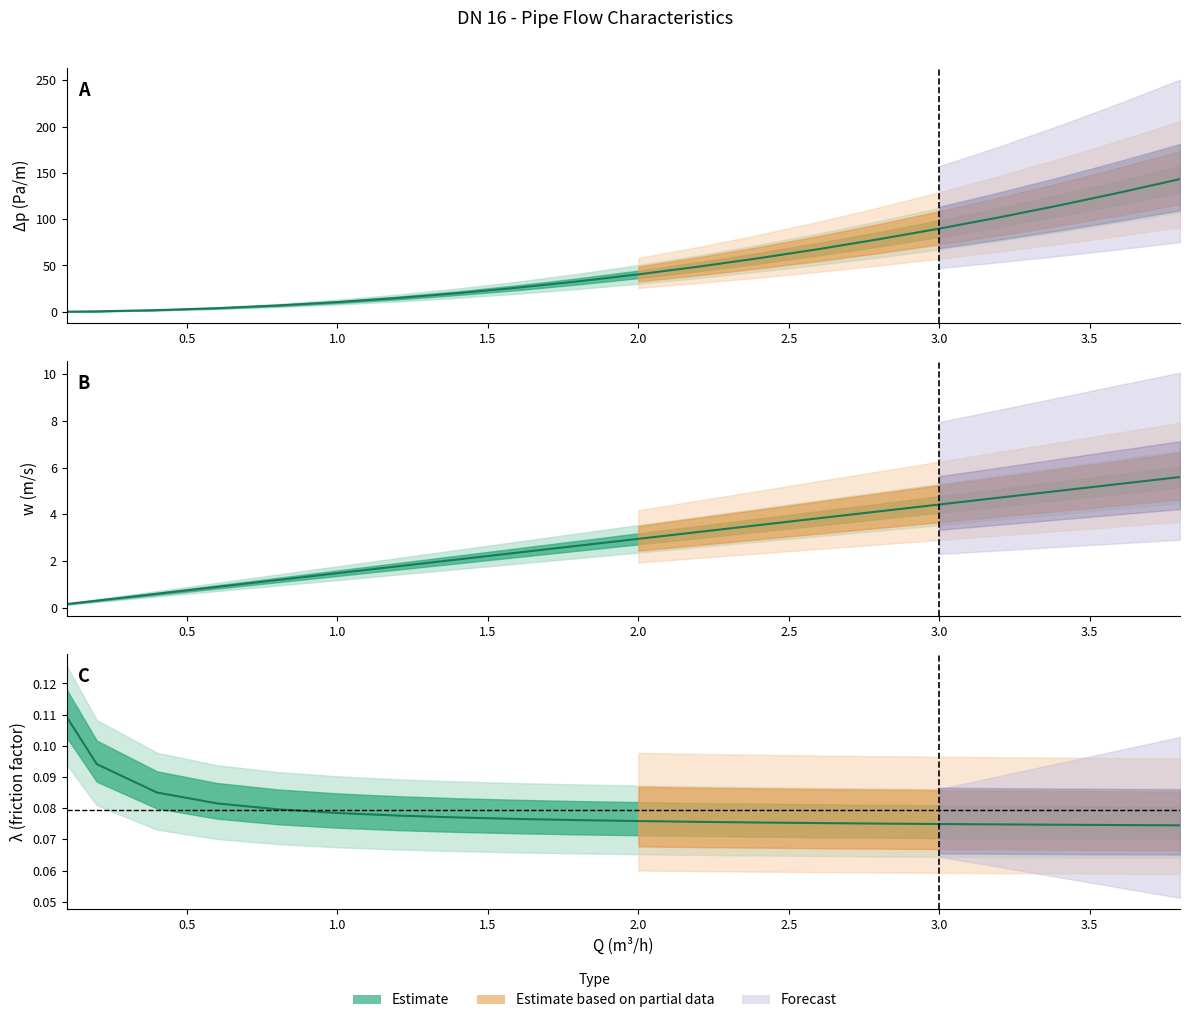

Which series has the largest total across all categories?

delta_p_Pa_per_m